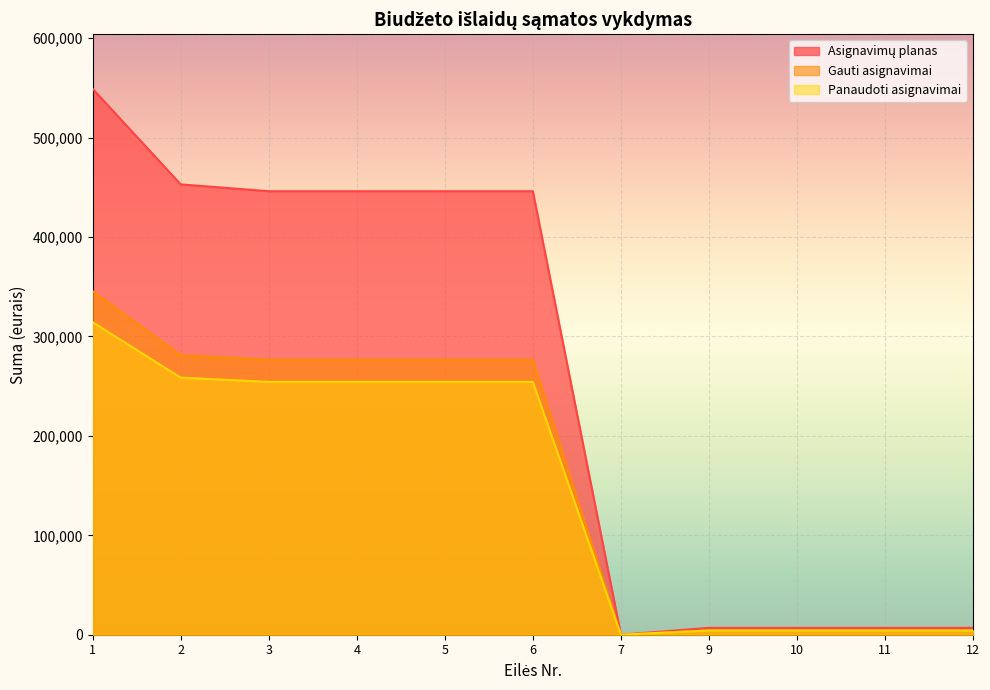

True or false: Asignavimų planas has more than 0 points higher than both neighbors.

False